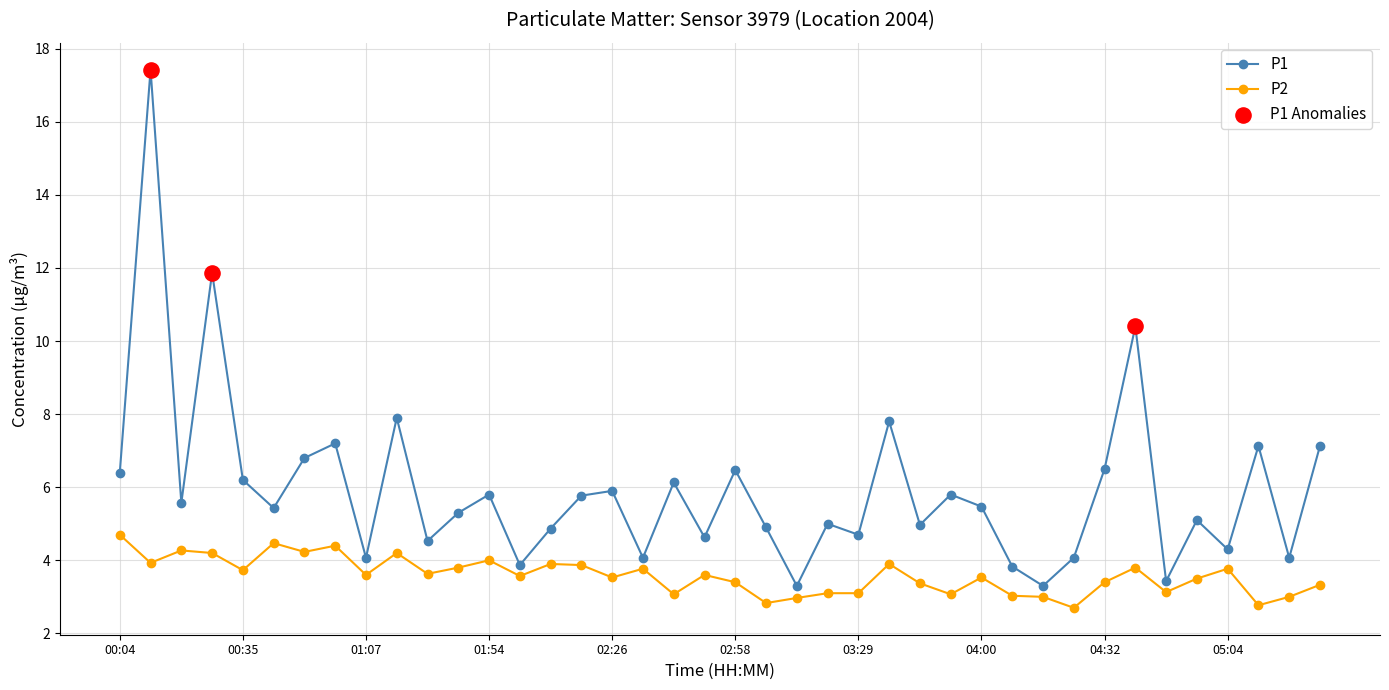

Which series has the largest total across all categories?

P1